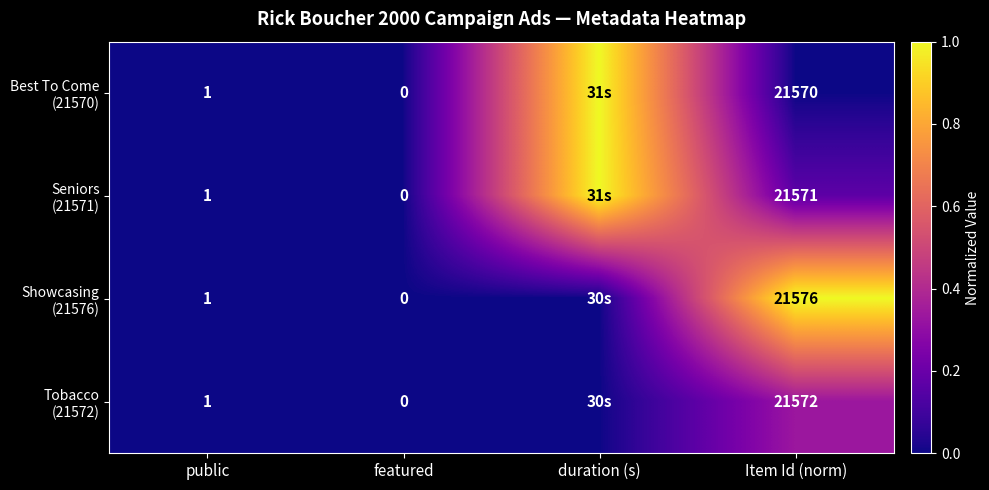

What is the total value across all series at Item Id (norm)?

86289